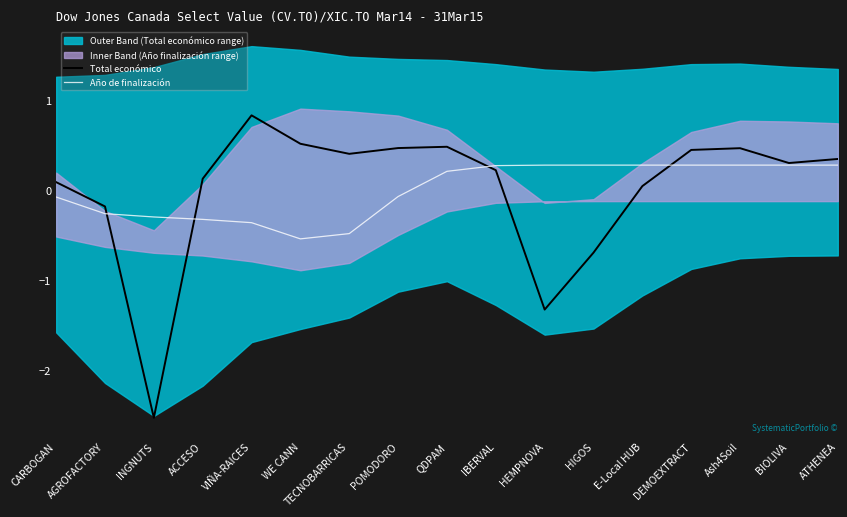

At which category is the sum across all series the highest?

Ash4Soil